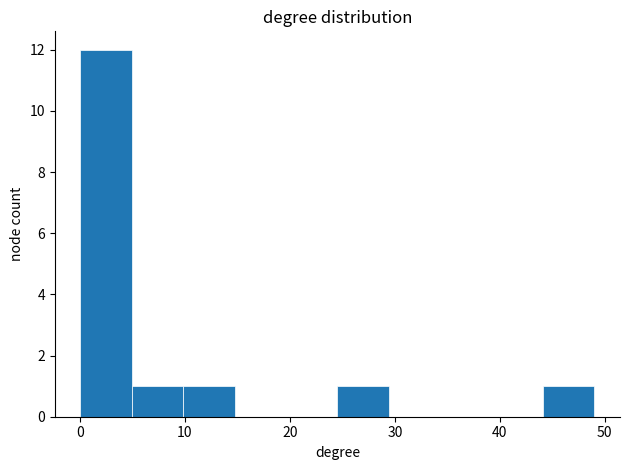

Reading left to right, list every bar in this chart as the range it spans on the x-axis followed by its height. Neither the bar edges nor the heights are printed on the chart, so give them approximately, as read against the axes.

0 to 5: 12
5 to 10: 1
10 to 15: 1
15 to 20: 0
20 to 25: 0
25 to 29: 1
29 to 34: 0
34 to 39: 0
39 to 44: 0
44 to 49: 1